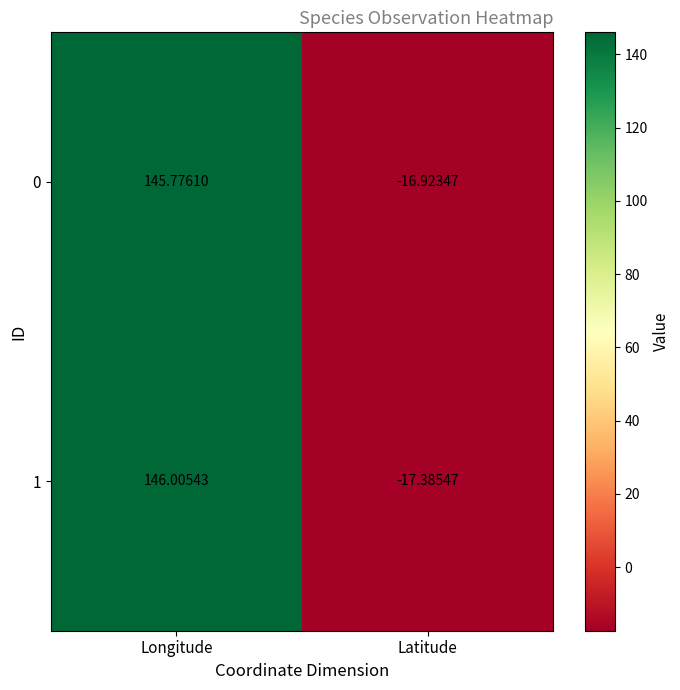

Which category has the highest value across all series?

Longitude